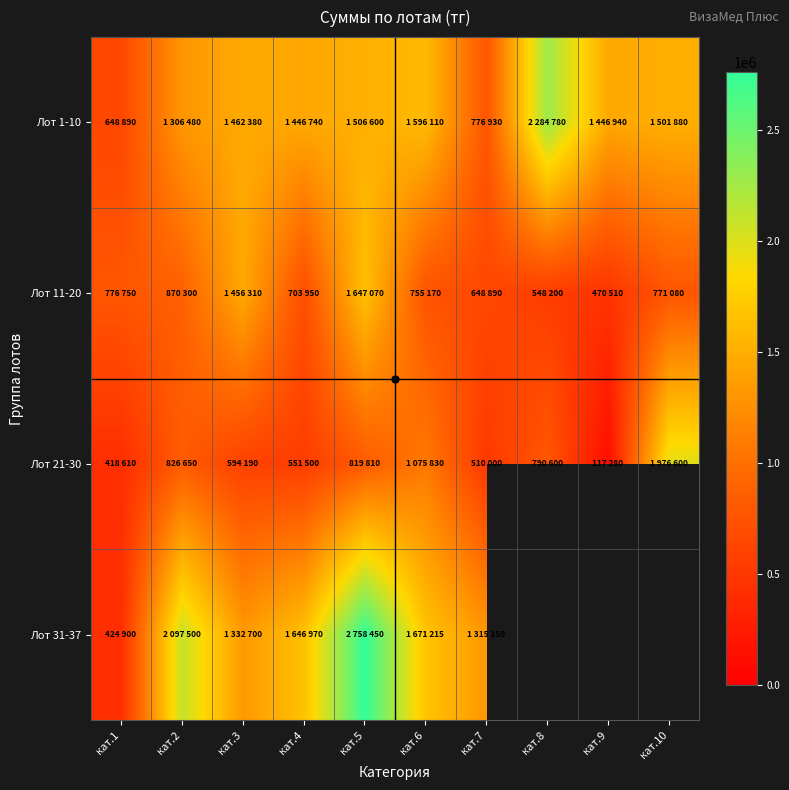

The Лот 11-20 series shows 479894.0 at кат.4. True or false?

False